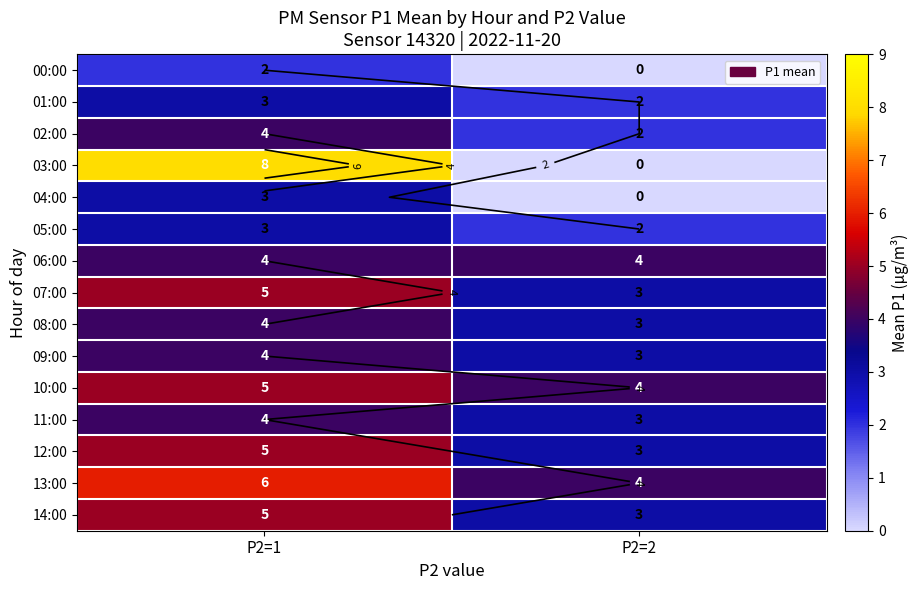

Rank the categories by 13:00 value from lowest to highest.

P2=2, P2=1